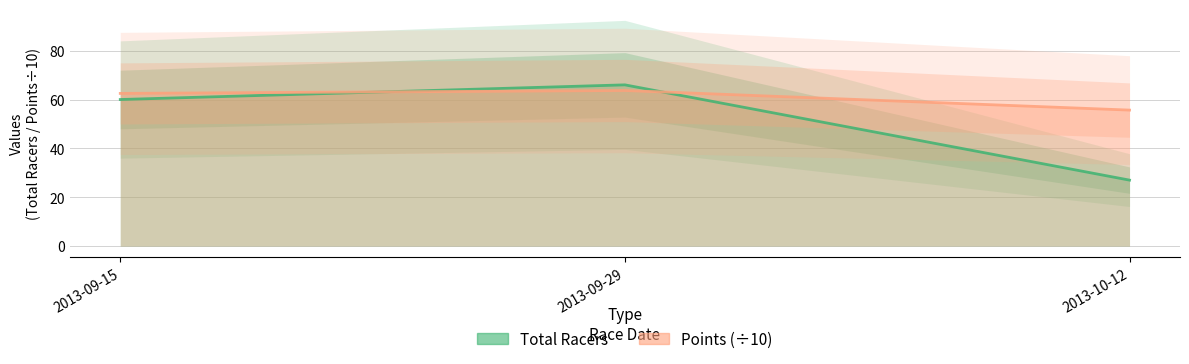

Is it true that Points equals 63.7 at 2013-09-29?

True